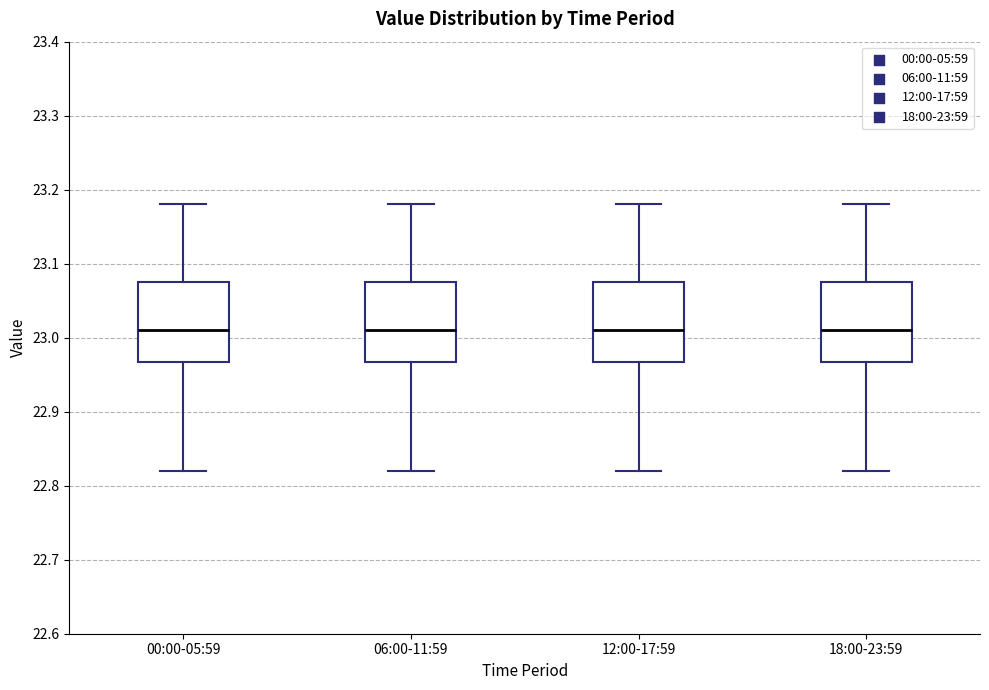

Where does the lower whisker of the box for 12:00-17:59 end on the y-axis? The values are not printed on the chart, so give them approximately, as read against the axis.

22.82